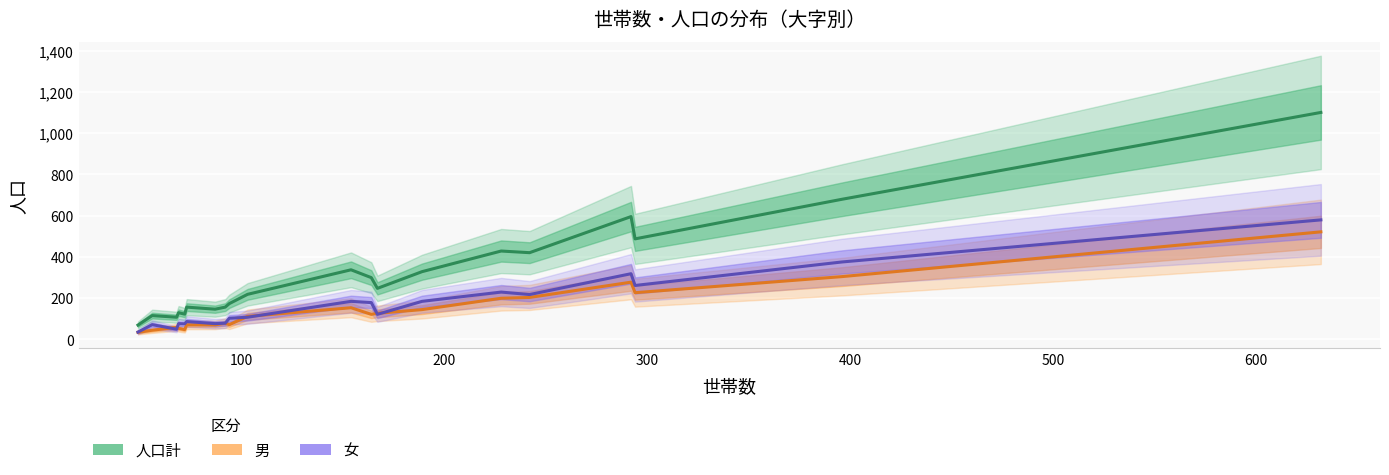

What are all the series names shown in the legend?

人口計, 男, 女